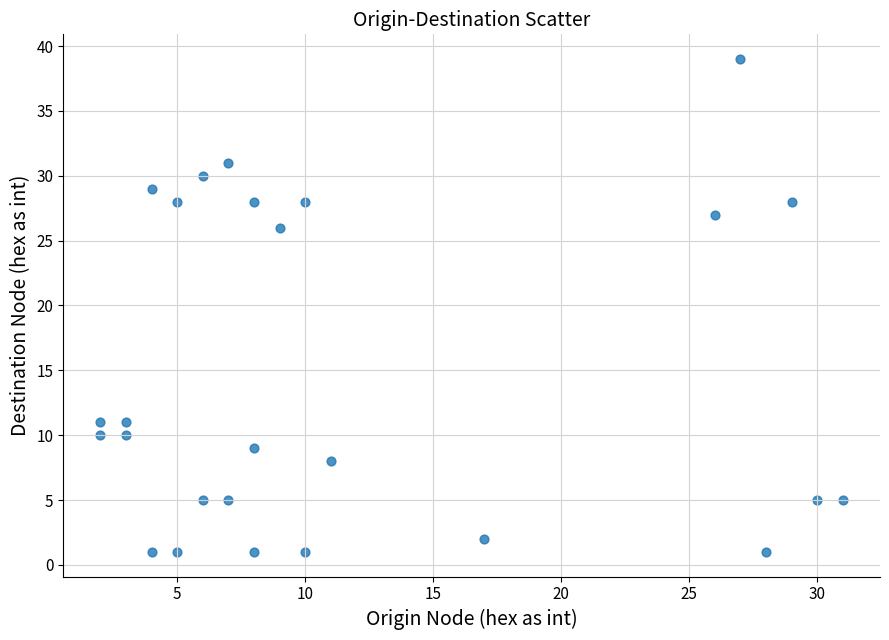

What Y value in the scatter plot is closest to 20?

26